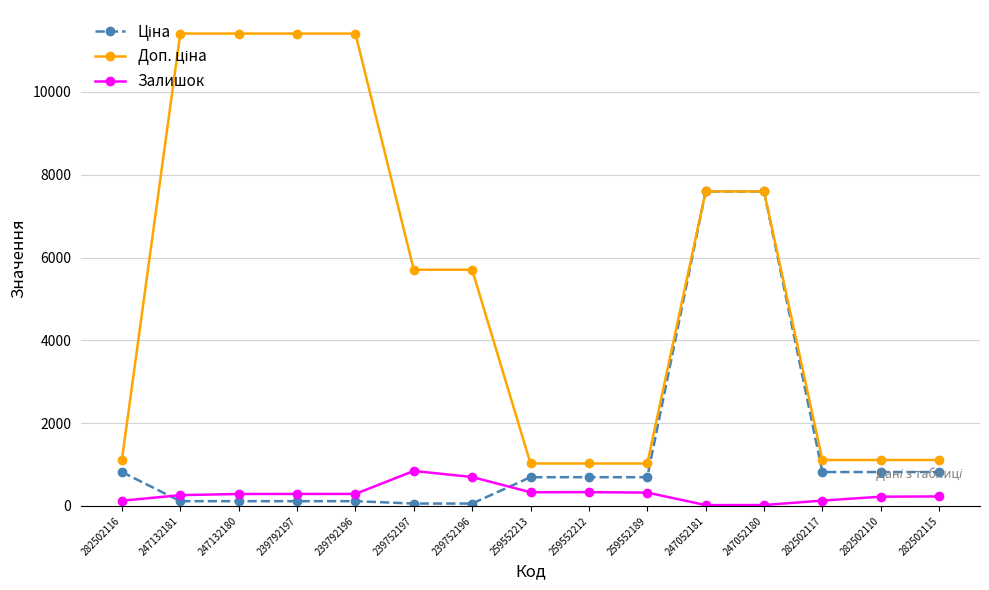

The value of Залишок at 259552212 is 333.0. True or false?

True